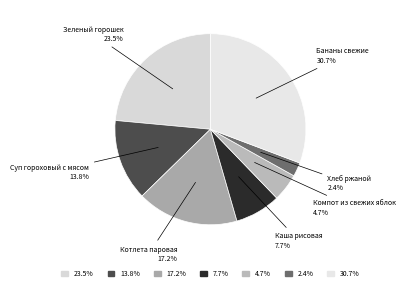

How many slices are in this pie chart?

7